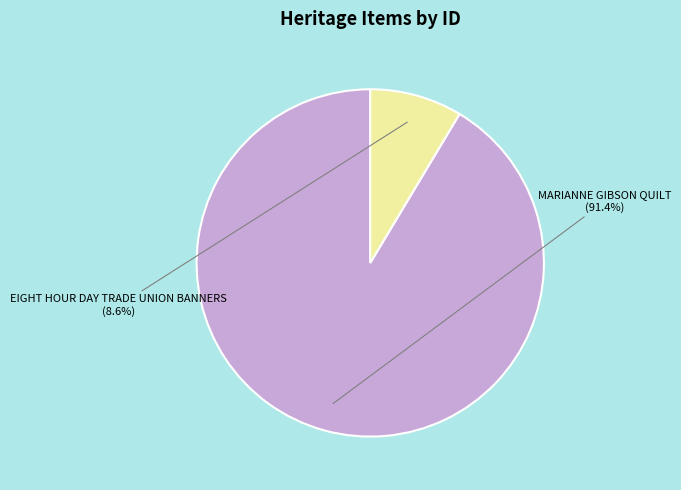

Is there any slice that represents more than half of the pie?

Yes